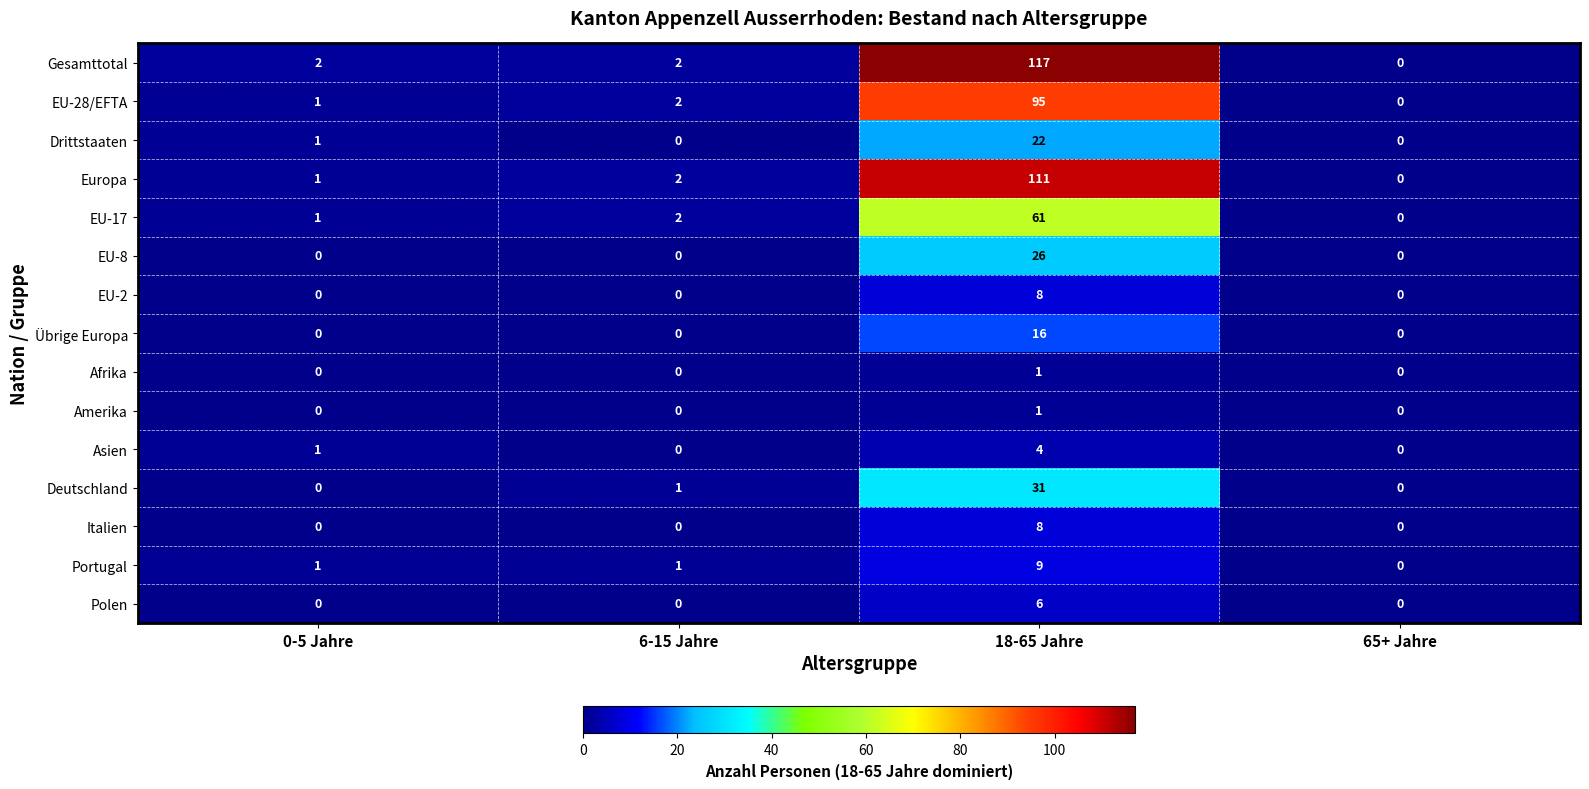

What is the difference between the maximum and minimum values in the Portugal series?

9